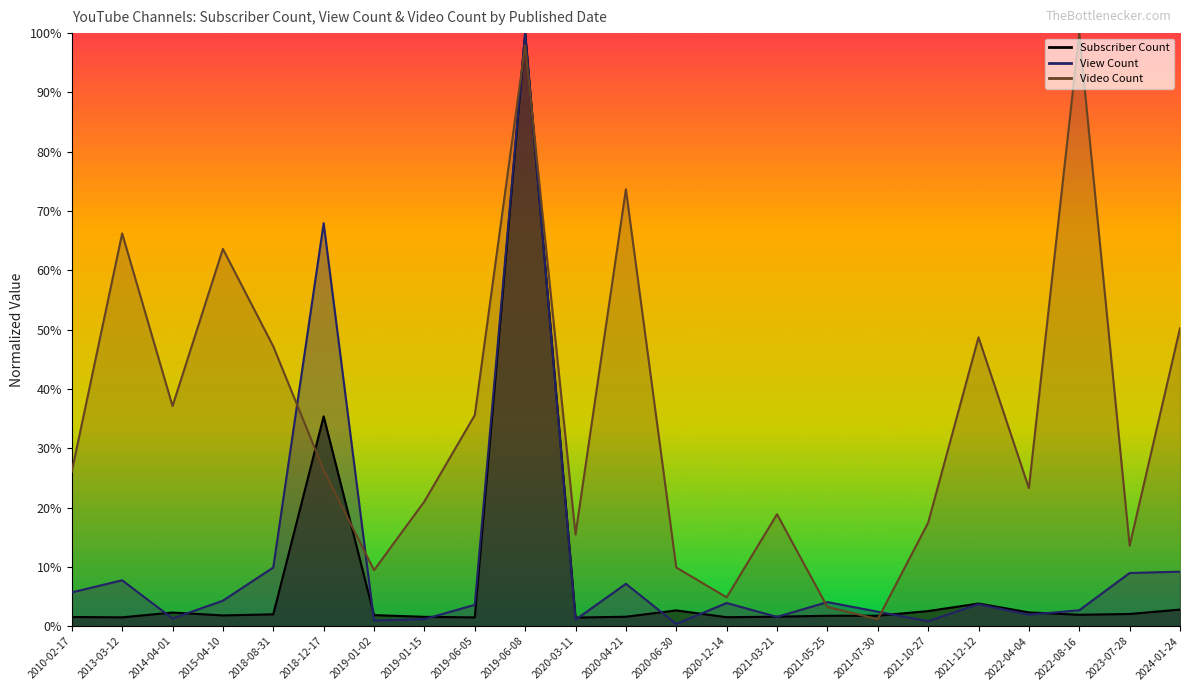

At which label is View Count closest to 0?

2020-06-30